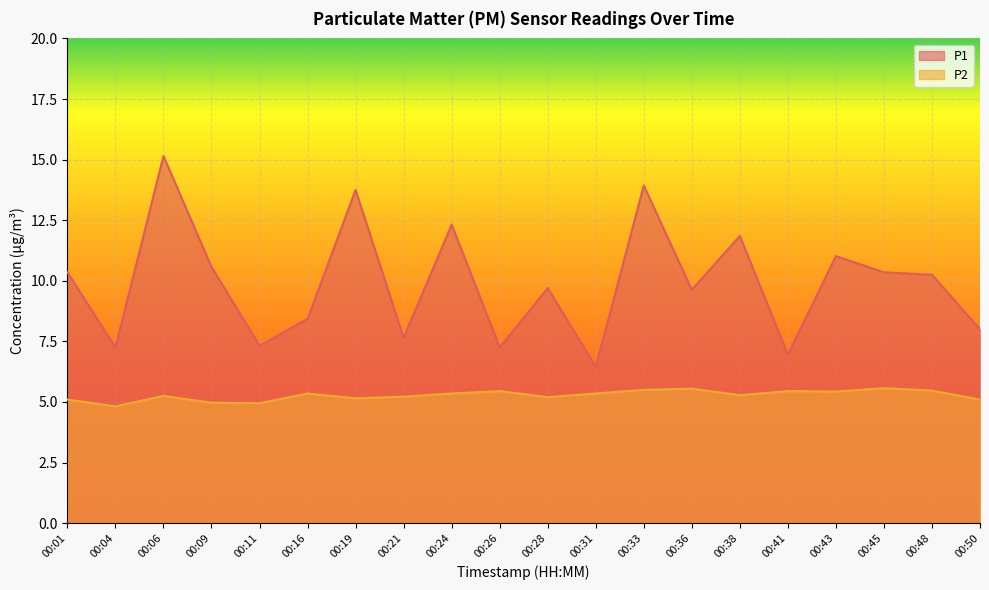

True or false: P1 has a value of 3.7 at 00:31.

False